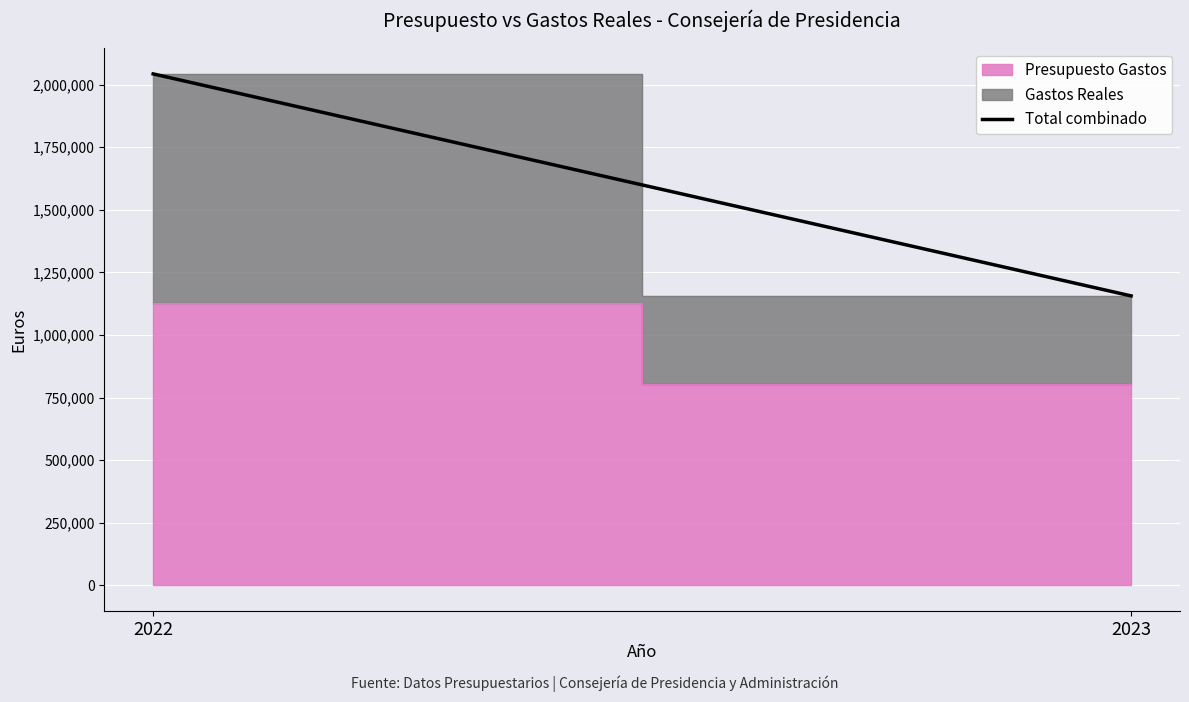

At which label is the value closest to 1599494?

2023